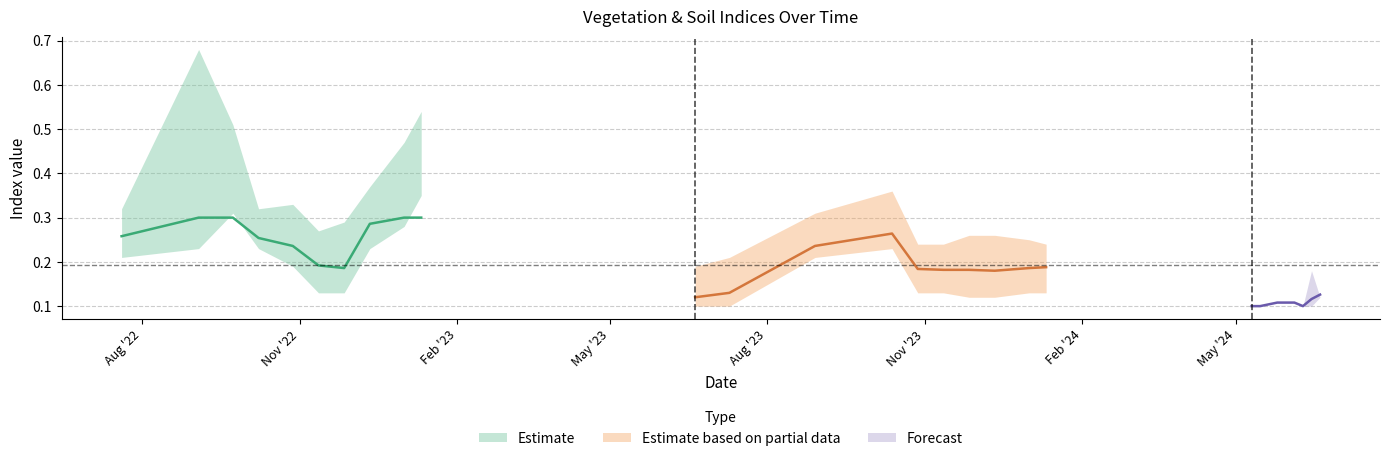

Does the chart have visible grid lines?

Yes